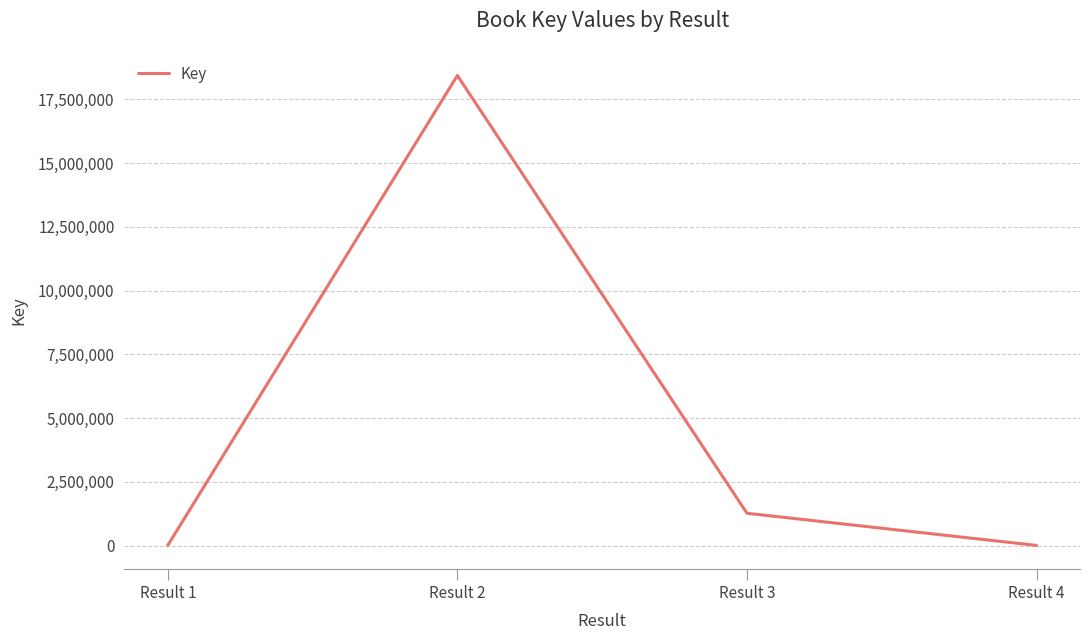

What is the maximum value shown in the chart?

18438519